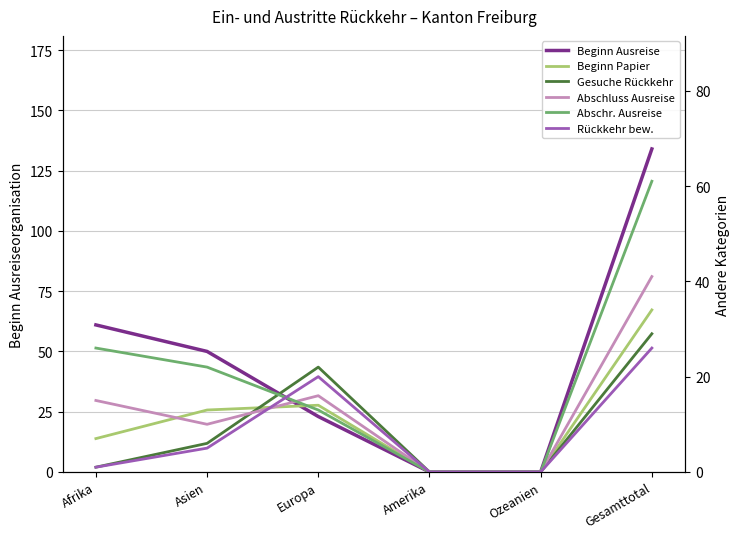

At Amerika, list the series in order from largest to smallest.

Beginn Ausreiseorganisation, Beginn Papierbeschaffung, Gesuche Rückkehrhilfe, Abschluss Ausreiseorganisation, Abschreibung Ausreiseorganisation, Rückkehrhilfe bewilligt